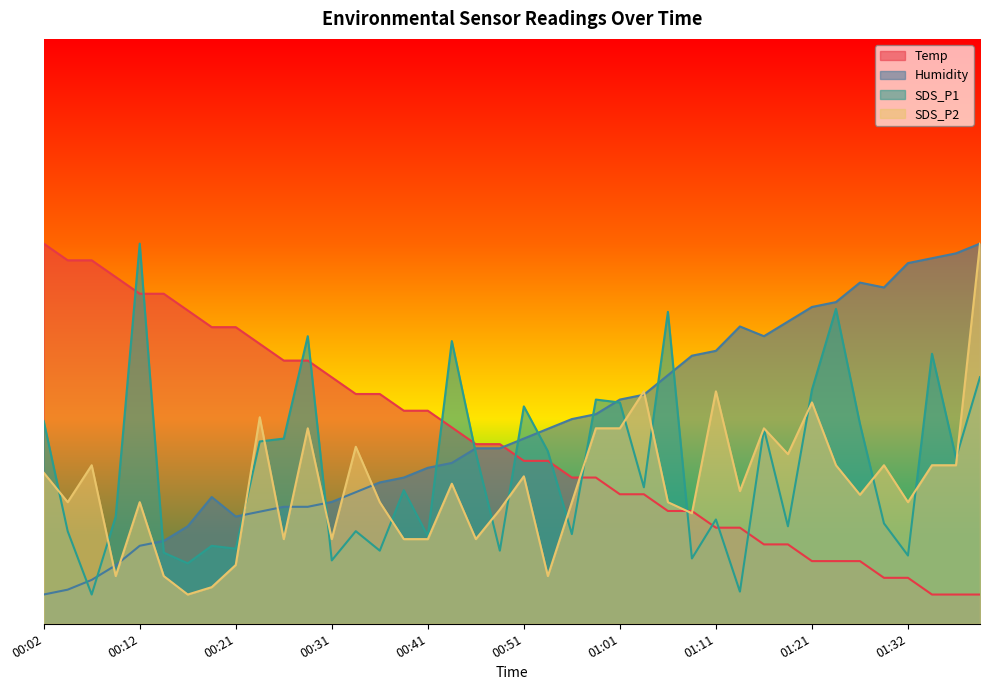

How many interior local peaks does the SDS_P2 series have?

12